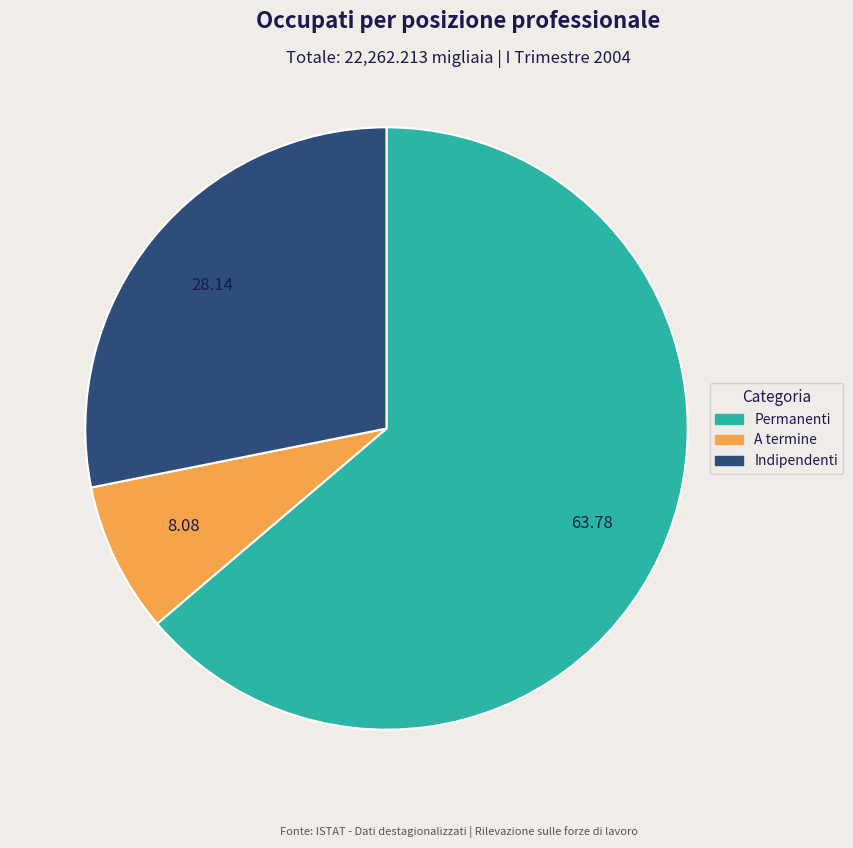

Rank the categories by value from highest to lowest.

Permanenti, Indipendenti, A termine